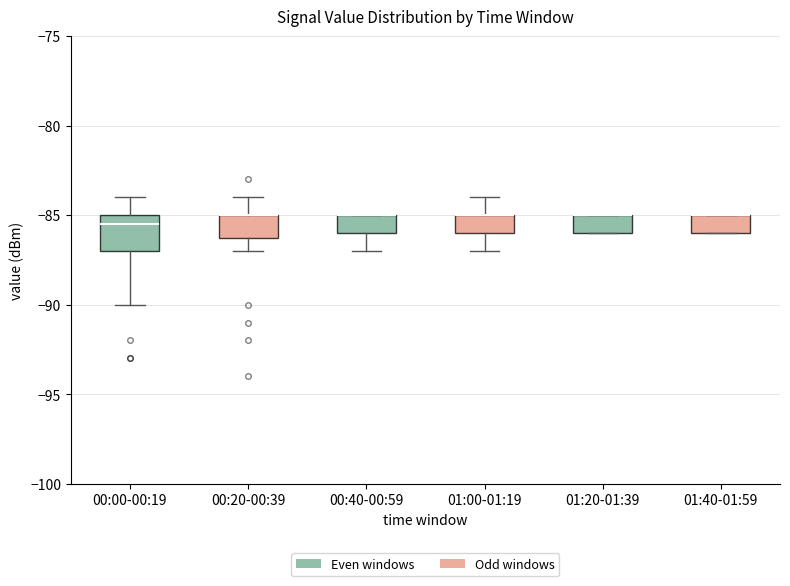

Comparing the boxes themselves (not the whiskers), which one is the tallest?

00:00-00:19